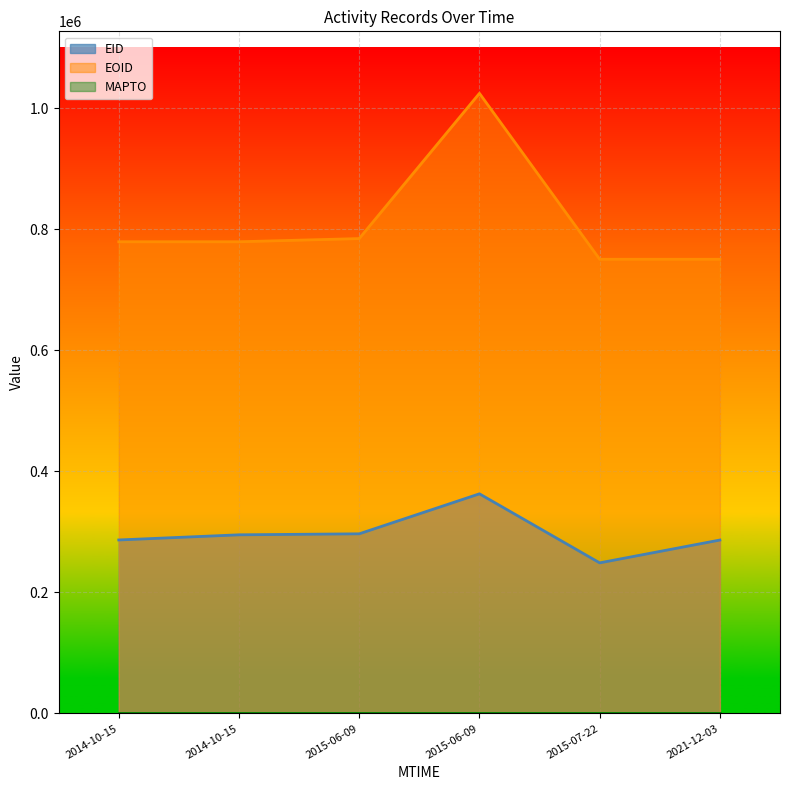

True or false: EID and EOID cross at least once.

False